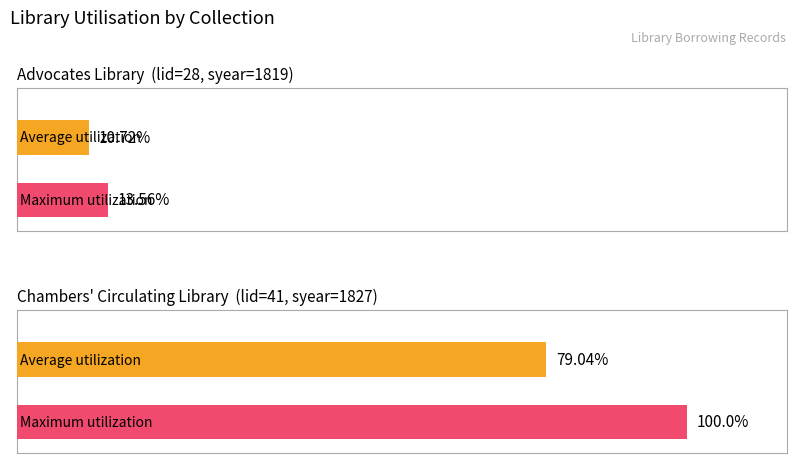

Between Chambers Circulating Library (lid=41) and Advocates Library (lid=28), which is larger?

Chambers Circulating Library (lid=41)